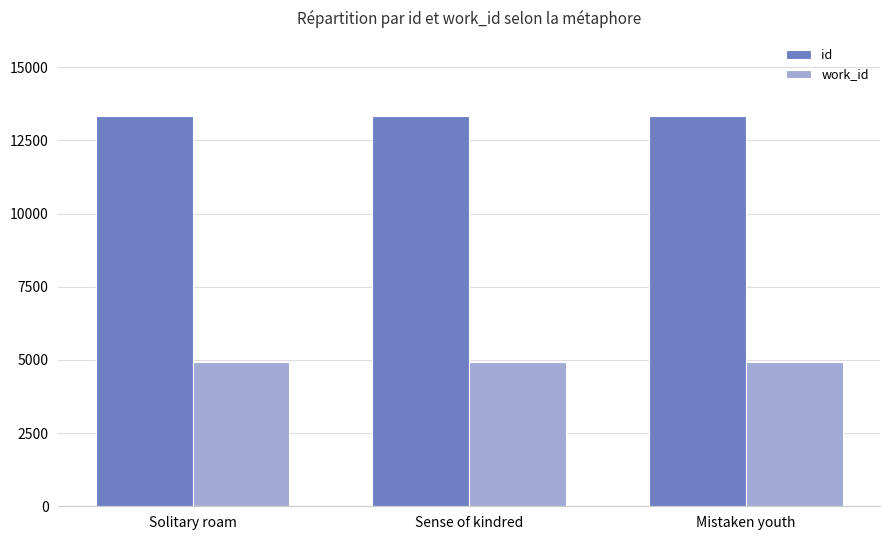

What is the difference between the highest and lowest values at Solitary roam?

8394